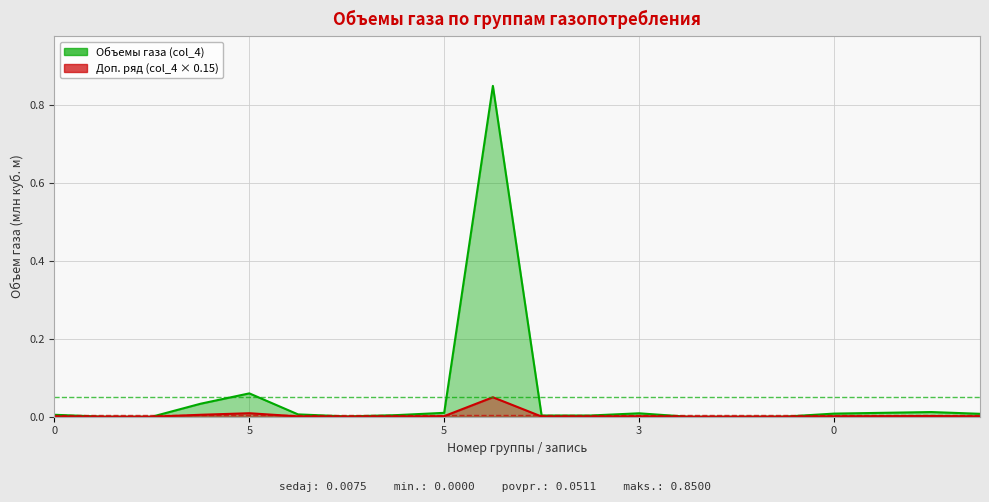

Reading left to right, what are all the values shown in this chart?

0.0	0.0	0.0	0.0	0.1	0.0	0.0	0.0	0.0	0.8	0.0	0.0	0.0	0.0	0.0	0.0	0.0	0.0	0.0	0.0